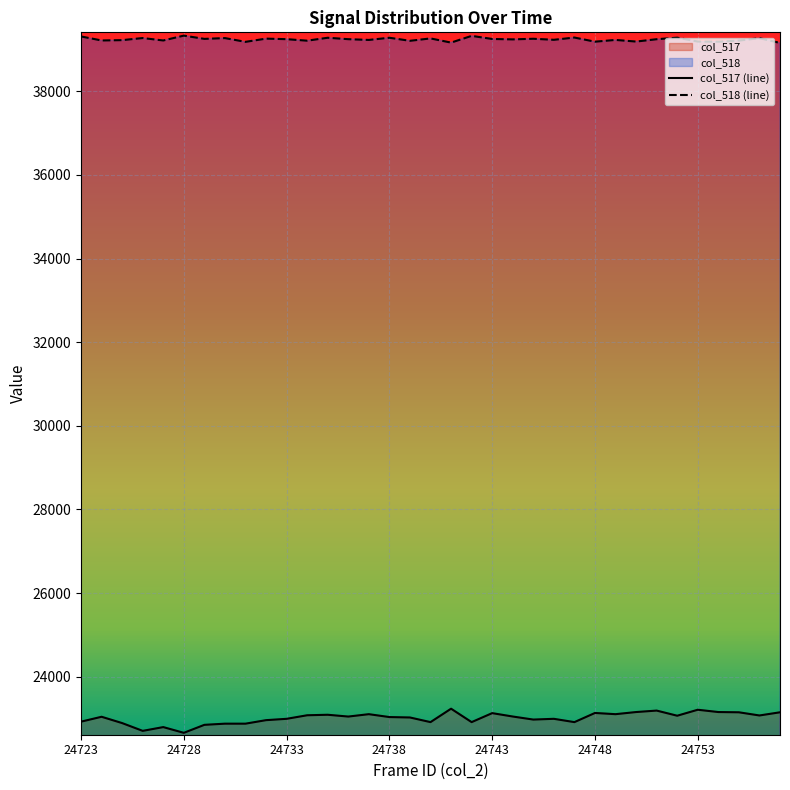

The value of col_518 at 24733 is 54851. True or false?

False